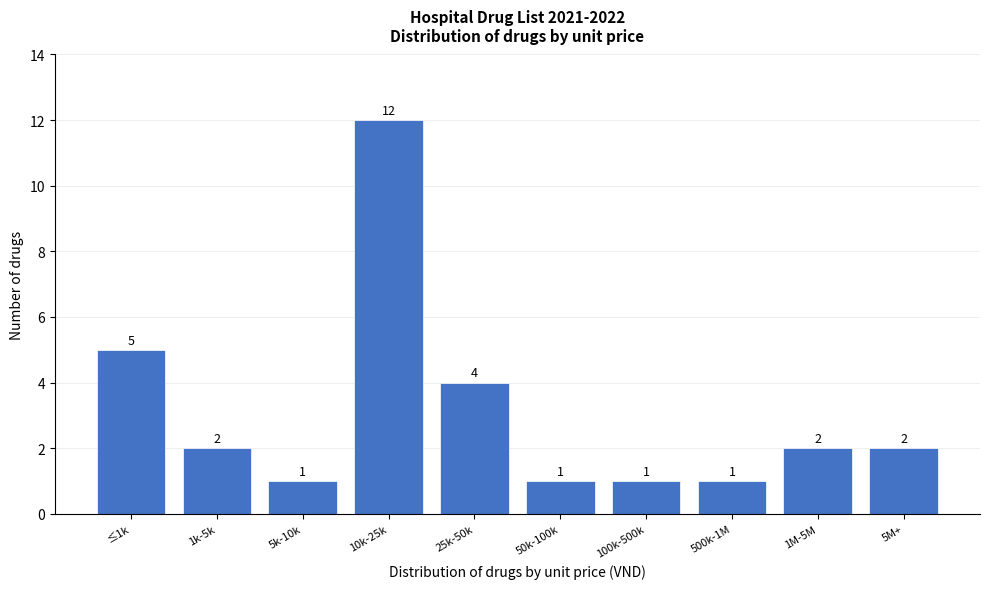

Reading right to left, transcribe all the data shown in this chart.

2	2	1	1	1	4	12	1	2	5